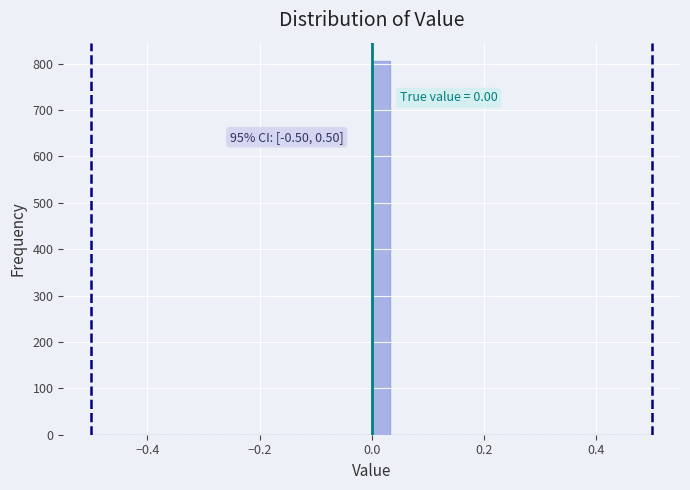

Read against the x-axis, roughly where is the centre of the tallest bar?

0.02